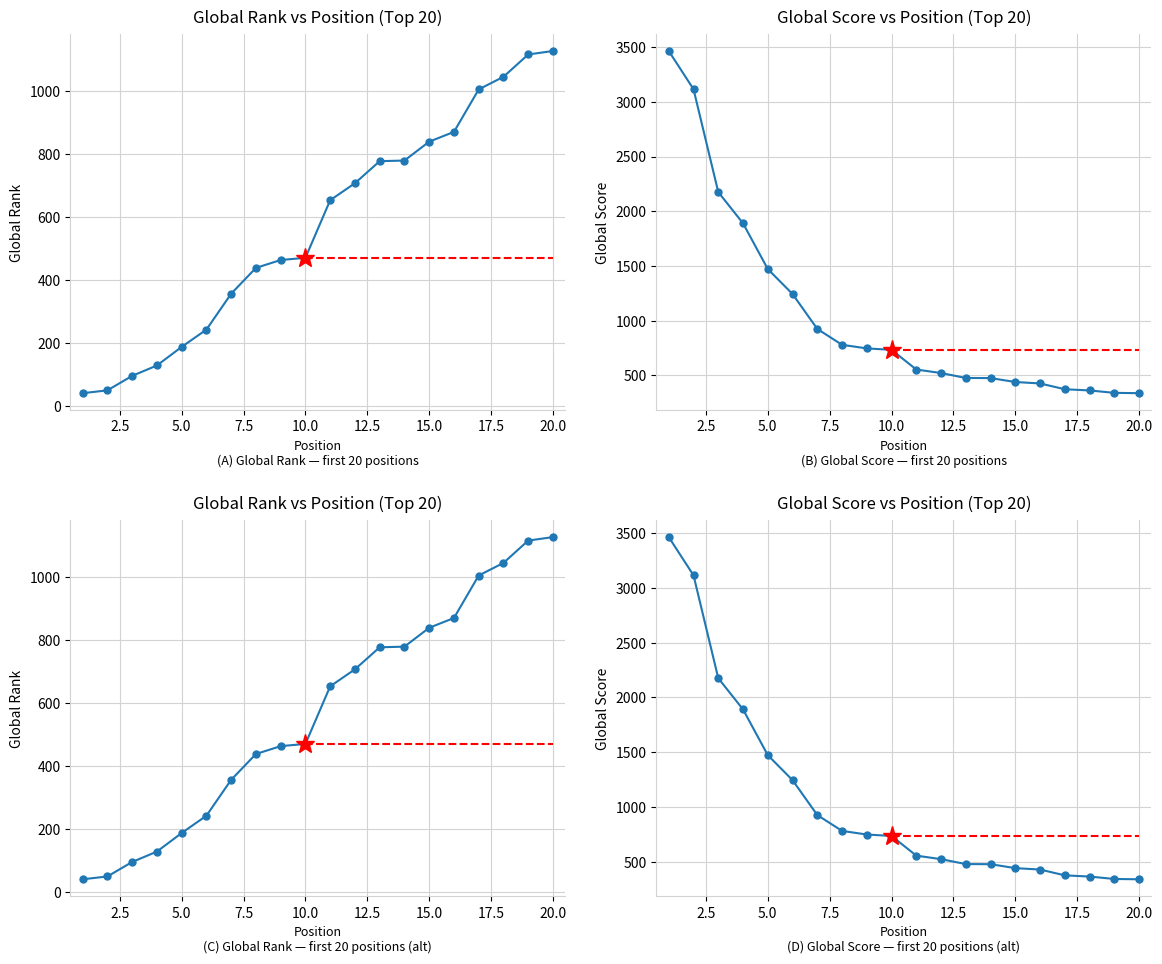

Which series has the largest range (max minus min)?

Global Score